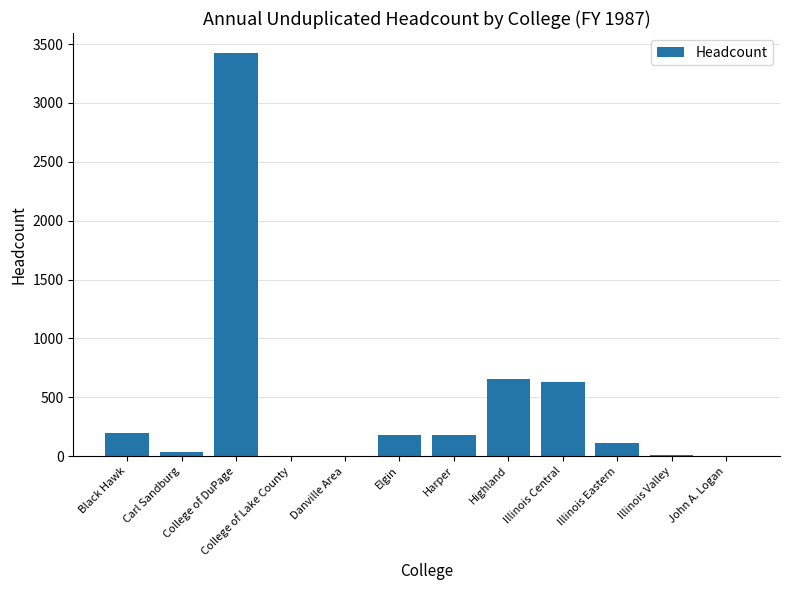

What is the sum of all values?

5417